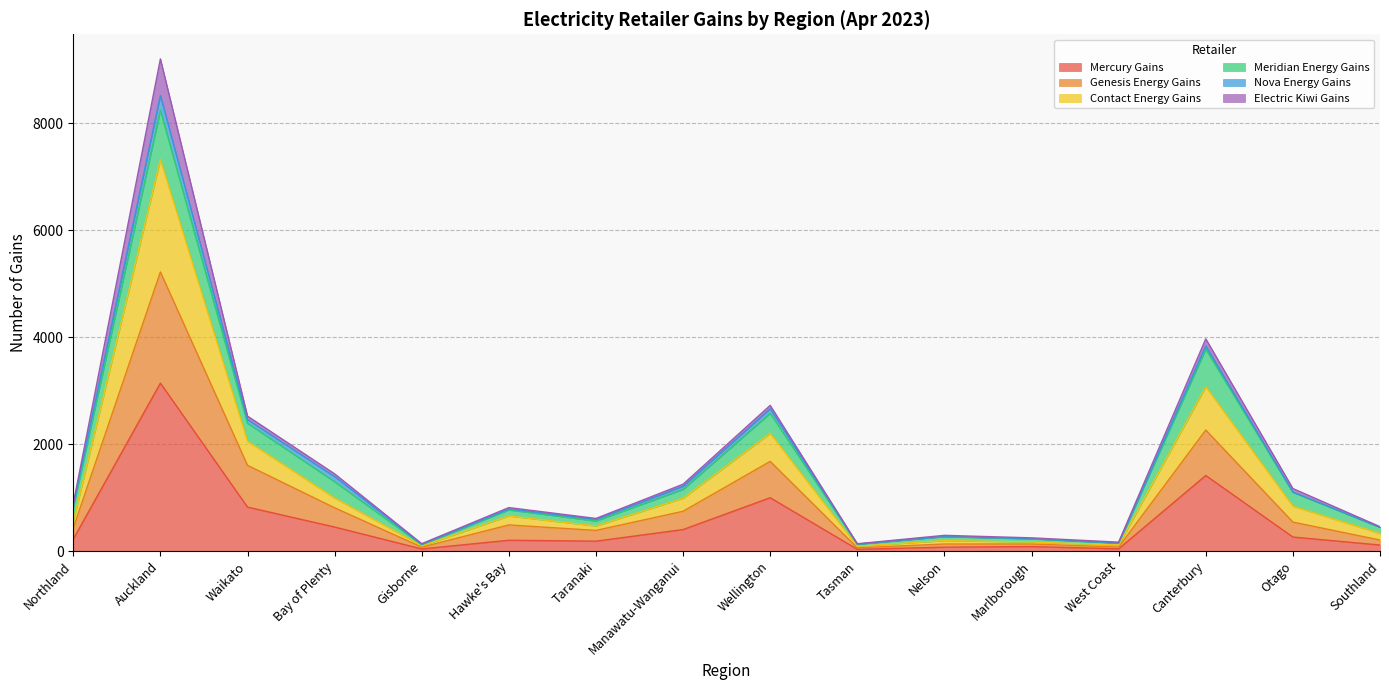

What is the maximum value for Mercury Gains?

3141